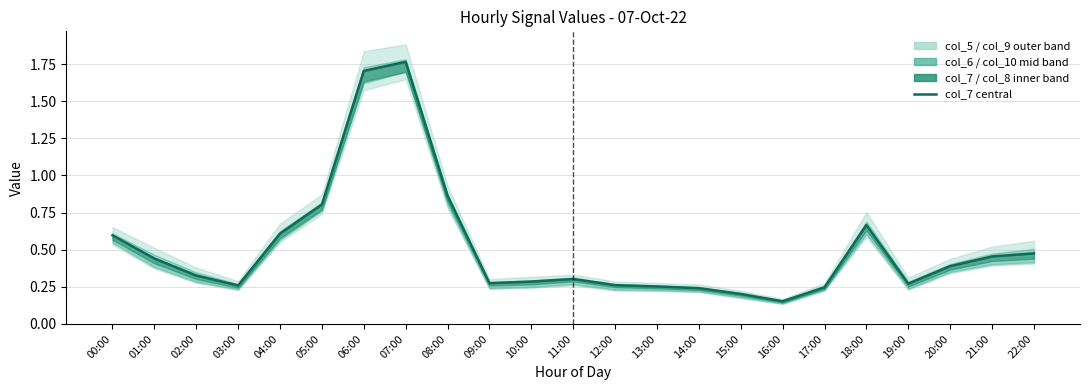

Rank the categories by value from highest to lowest.

07:00, 06:00, 08:00, 05:00, 18:00, 04:00, 00:00, 22:00, 21:00, 01:00, 20:00, 02:00, 11:00, 10:00, 09:00, 19:00, 12:00, 03:00, 13:00, 17:00, 14:00, 15:00, 16:00